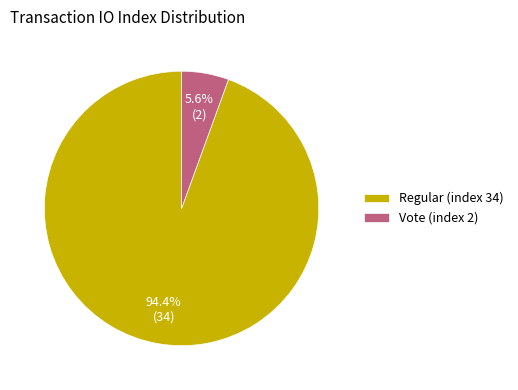

The Regular (index 34) slice represents 86% of the pie. True or false?

False